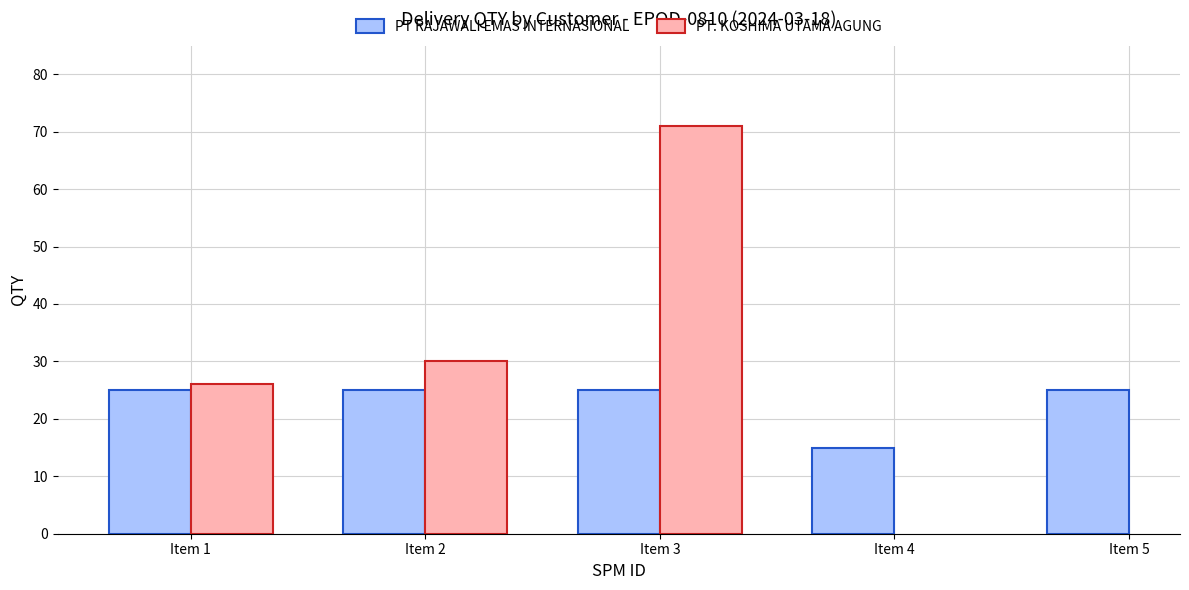

How many data points in PT. KOSHIMA UTAMA AGUNG are less than 71?

2